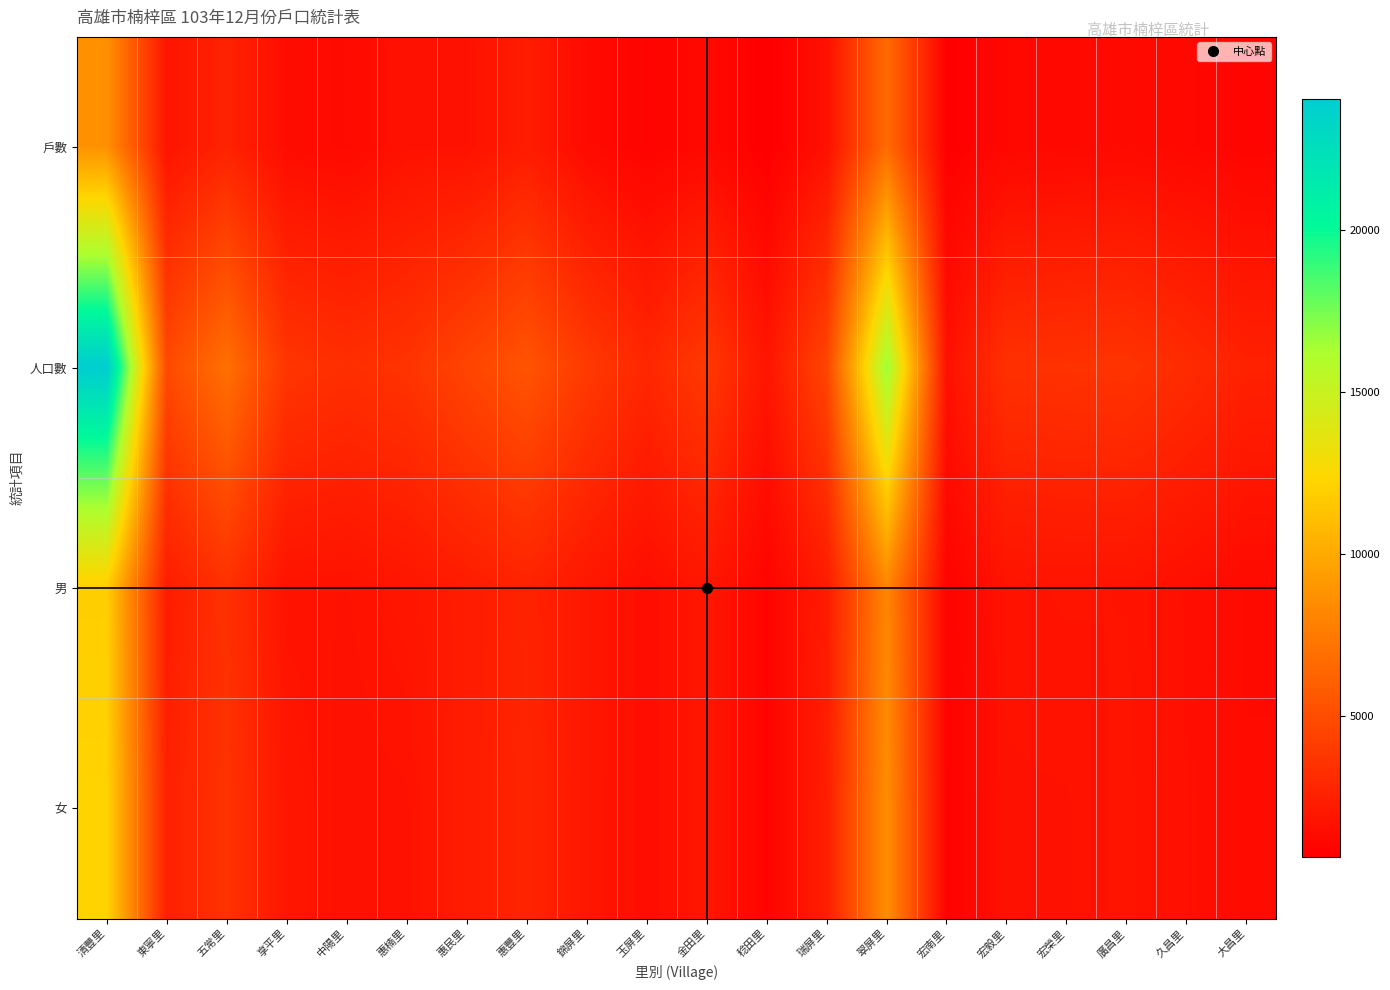

Which series has the widest spread of values?

人口數